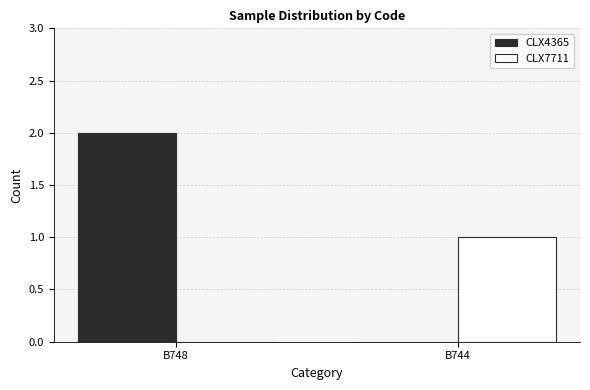

How many data points does each series have?

2